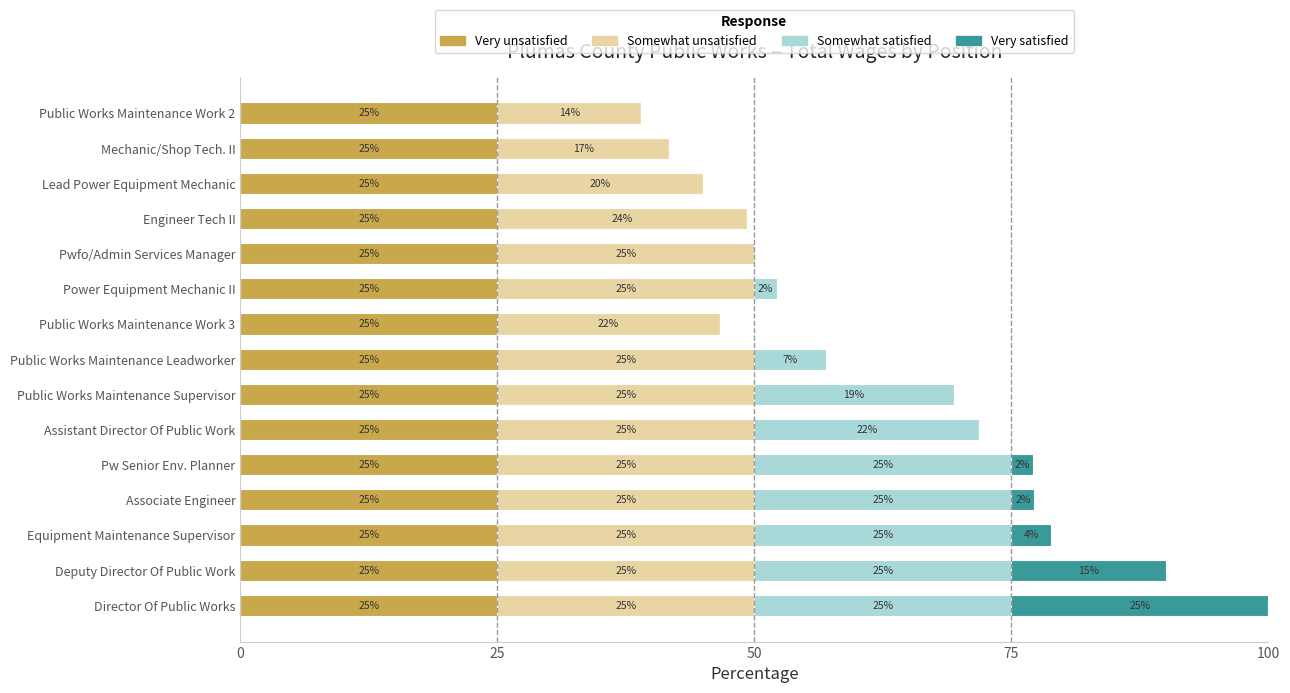

At which category is the sum across all series the highest?

Director Of Public Works